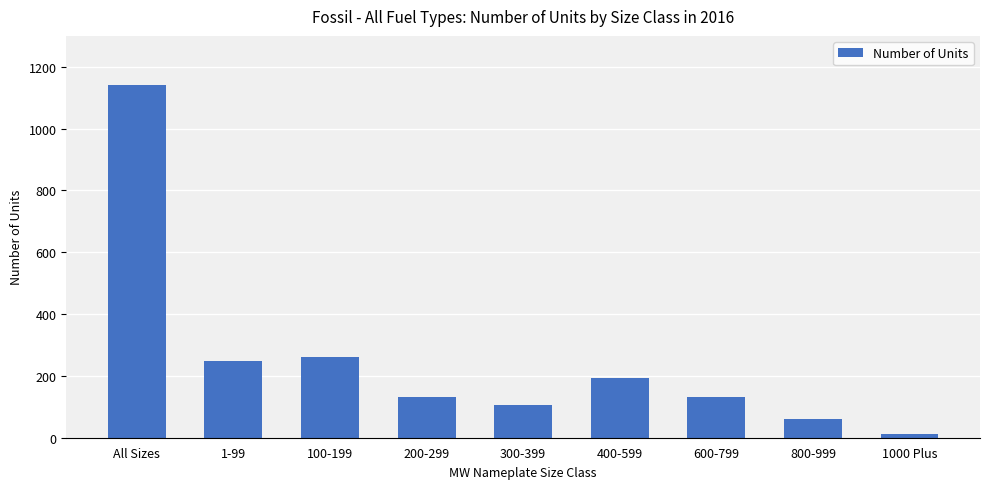

Where does the data first go above 132?

All Sizes